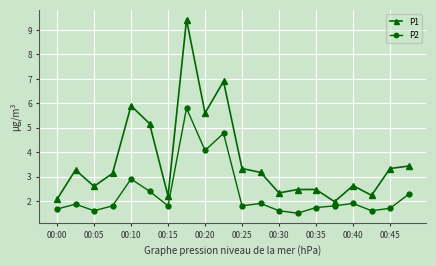

What is the value of the P1 point at the 5th from the left?

5.9